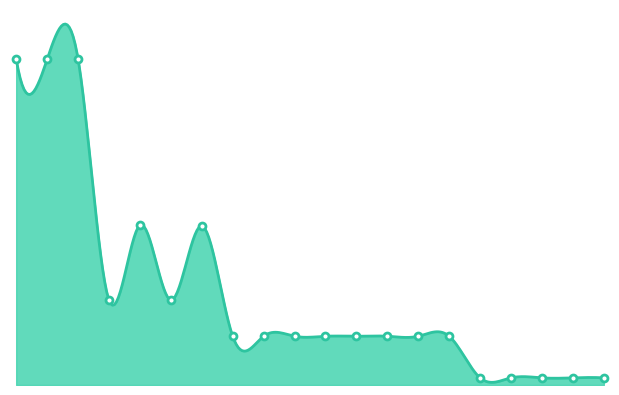

What is the ratio of the value at 10 to the value at 4?

0.6